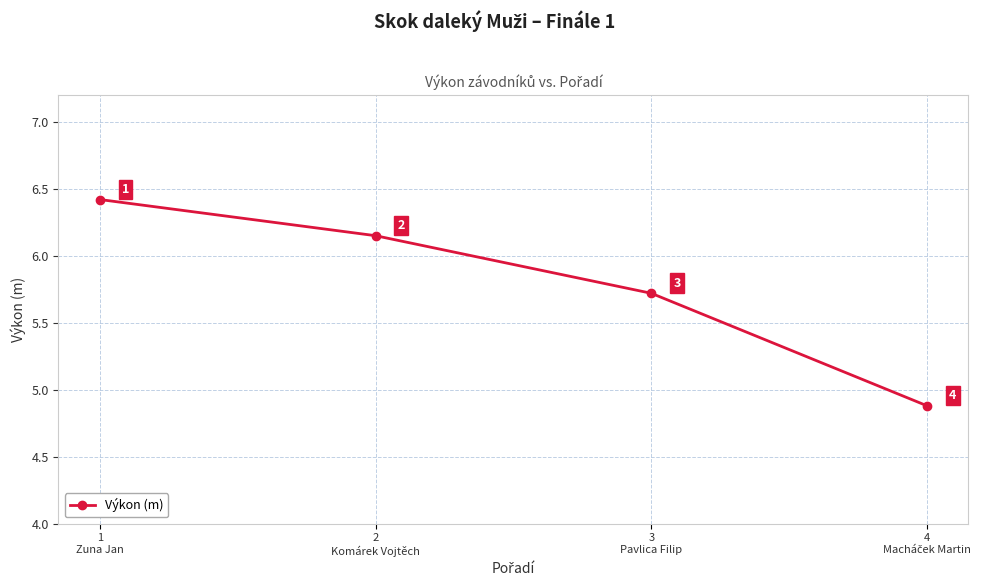

What is the ratio of the value at 2
Komárek Vojtěch to the value at 1
Zuna Jan?

1.0